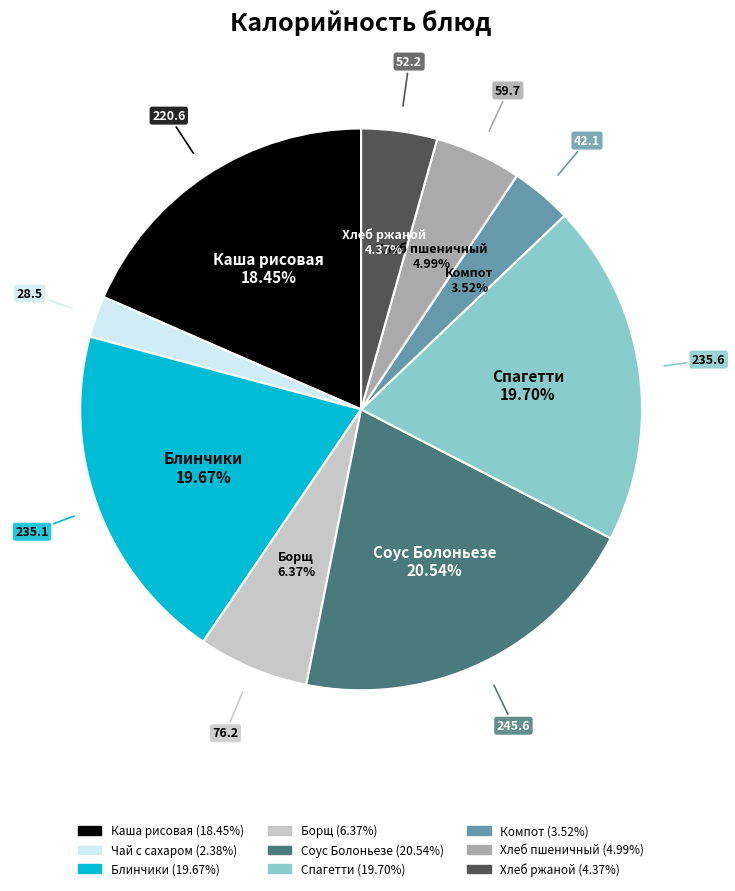

Is there any slice that represents more than half of the pie?

No